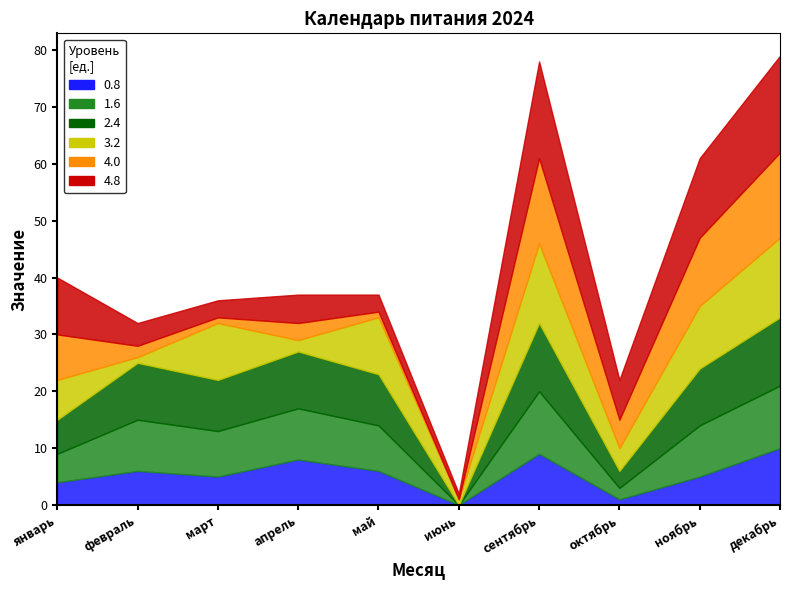

True or false: col_16 has a value of 20 at сентябрь.

False